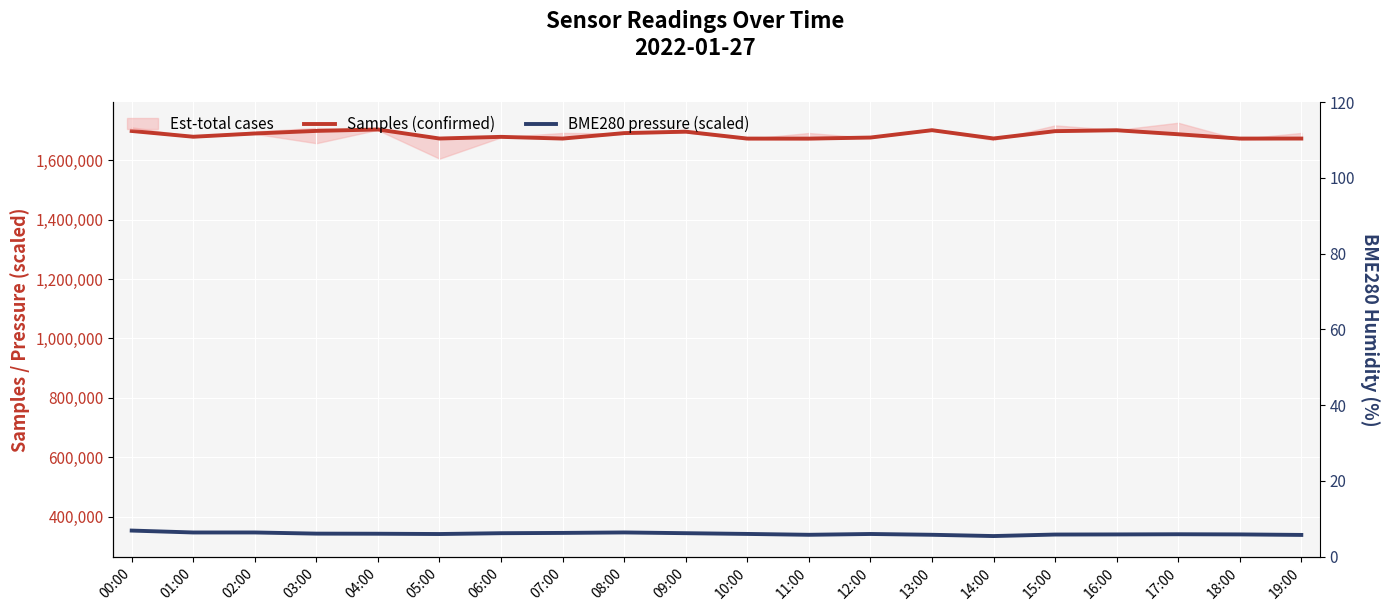

What is the total value across all series at 10:00?

2014702.7